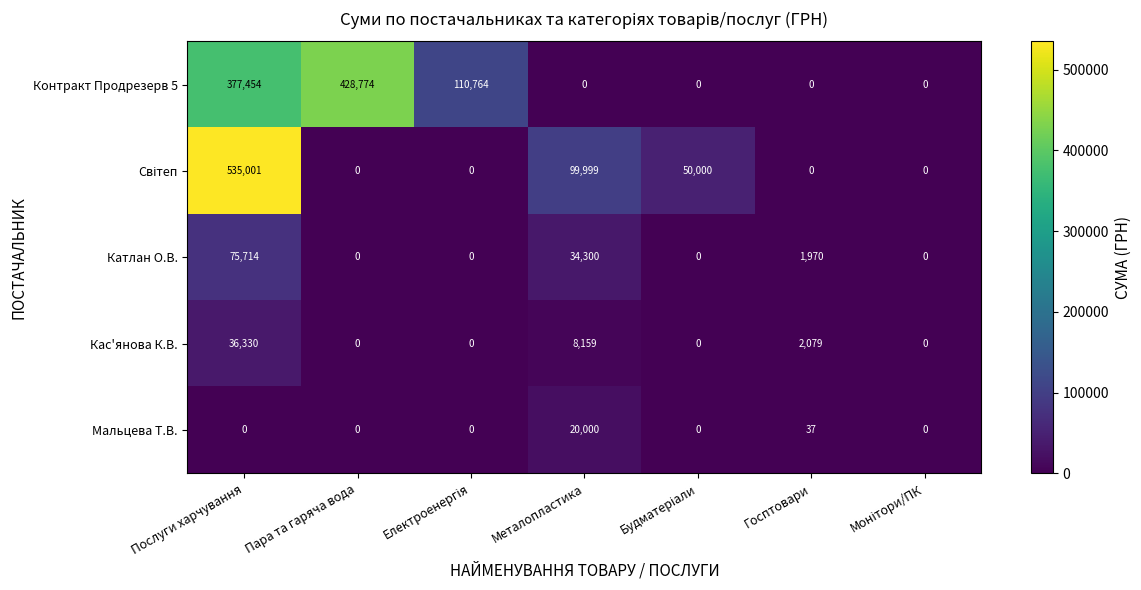

True or false: Контракт Продрезерв 5 has a value of 182307 at Пара та гаряча вода.

False